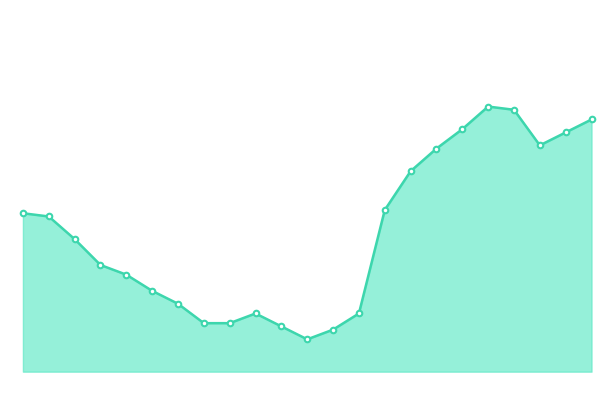

List the labels in order of value, smallest first.

06:00, 07:00, 05:00, 02:00, 03:00, 04:00, 08:00, 01:00, 00:00, 23:00, 22:00, 21:00, 20:00, 19:00, 09:00, 10:00, 11:00, 15:00, 16:00, 12:00, 17:00, 14:00, 13:00